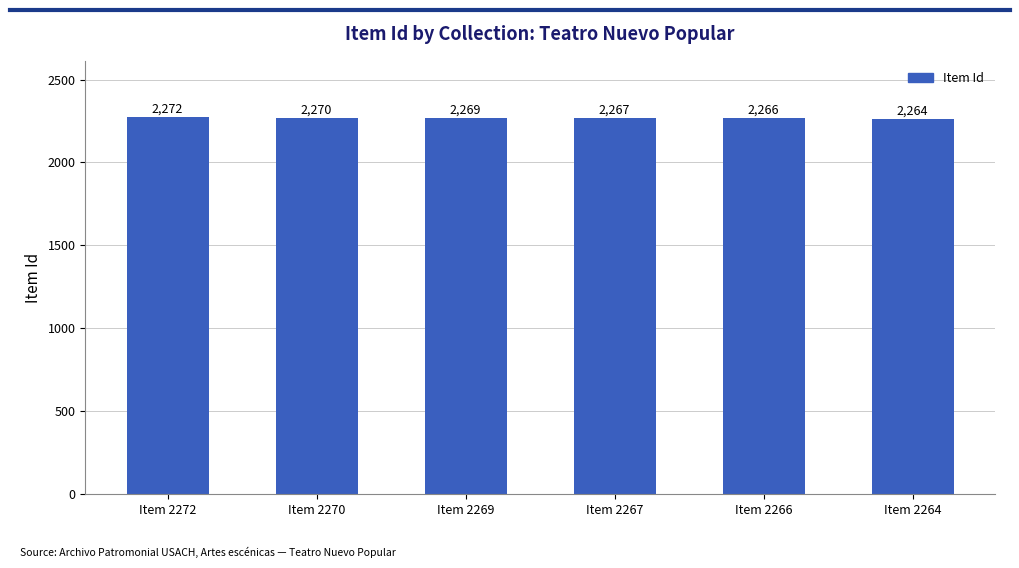

True or false: the data shows 1491 at Item 2264.

False